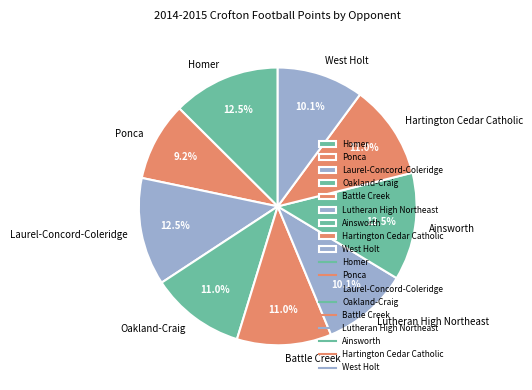

How many segments does this pie chart have?

9